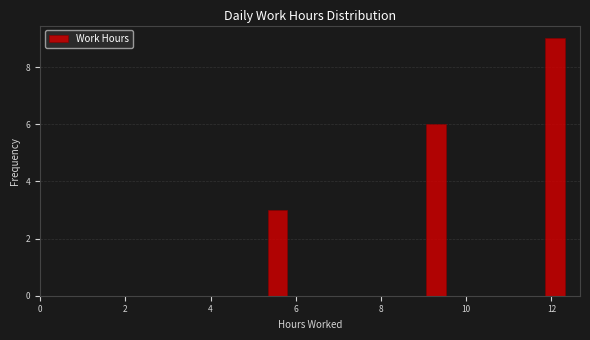

Read against the x-axis, roughly where is the centre of the tallest bar?

12.0